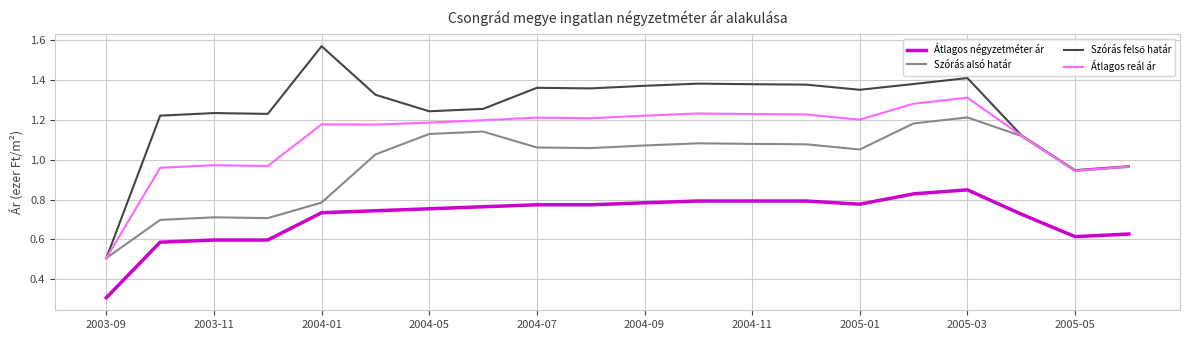

What is the minimum value for Átlagos négyzetméter ár?

0.3